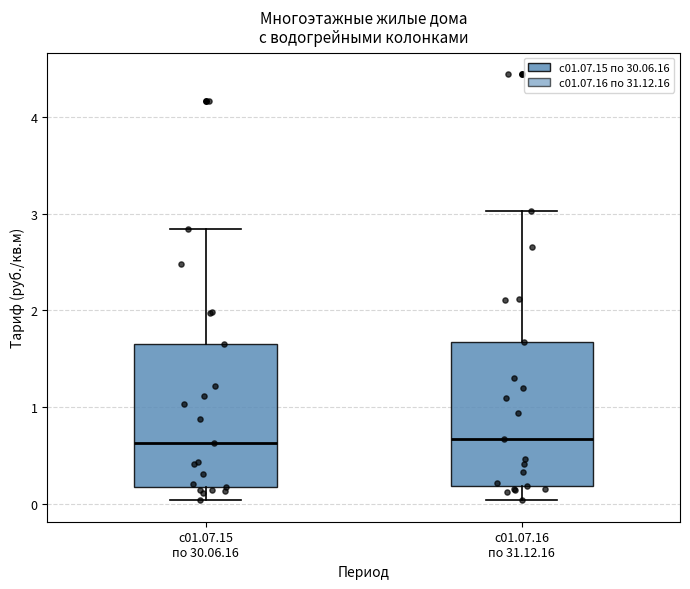

Reading left to right, read every box against the y-axis: the position of its median line, the range the box covers, and the ends of its whiskers. The values are not printed on the chart, so give them approximately, as read against the axis.

с01.07.15 по 30.06.16: median 0.6, box 0.2 to 1.7, whiskers 0.0 to 2.8
с01.07.16 по 31.12.16: median 0.7, box 0.2 to 1.7, whiskers 0.0 to 3.0